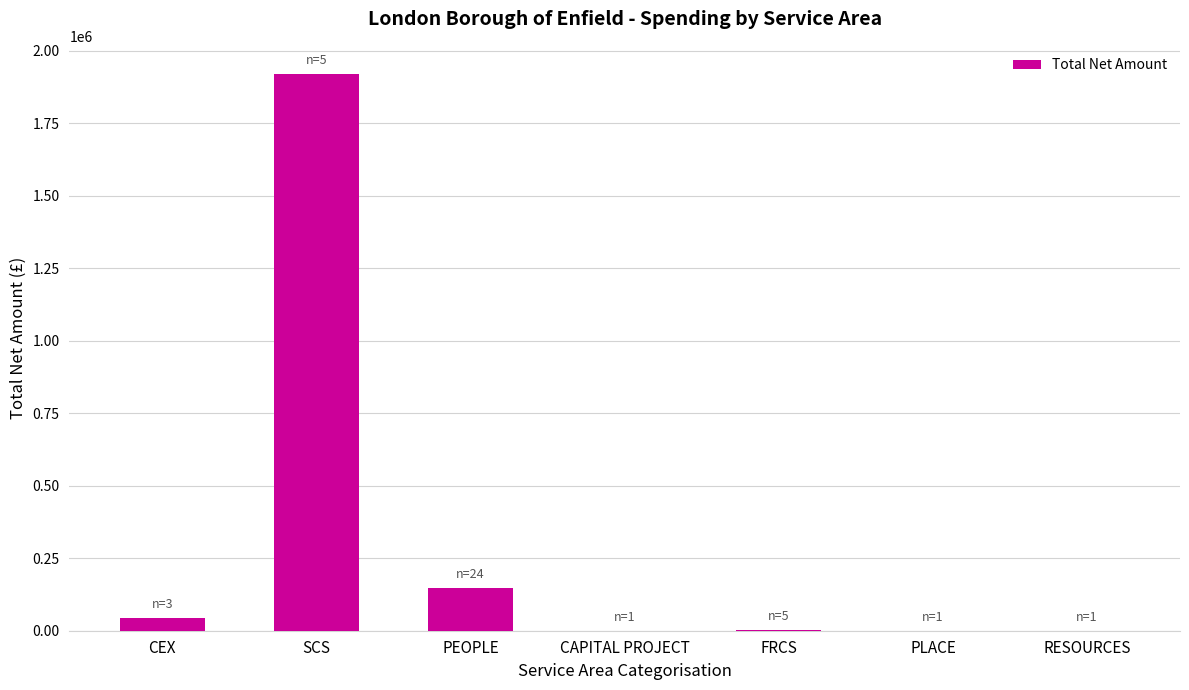

Read the value at CEX.

42599.0